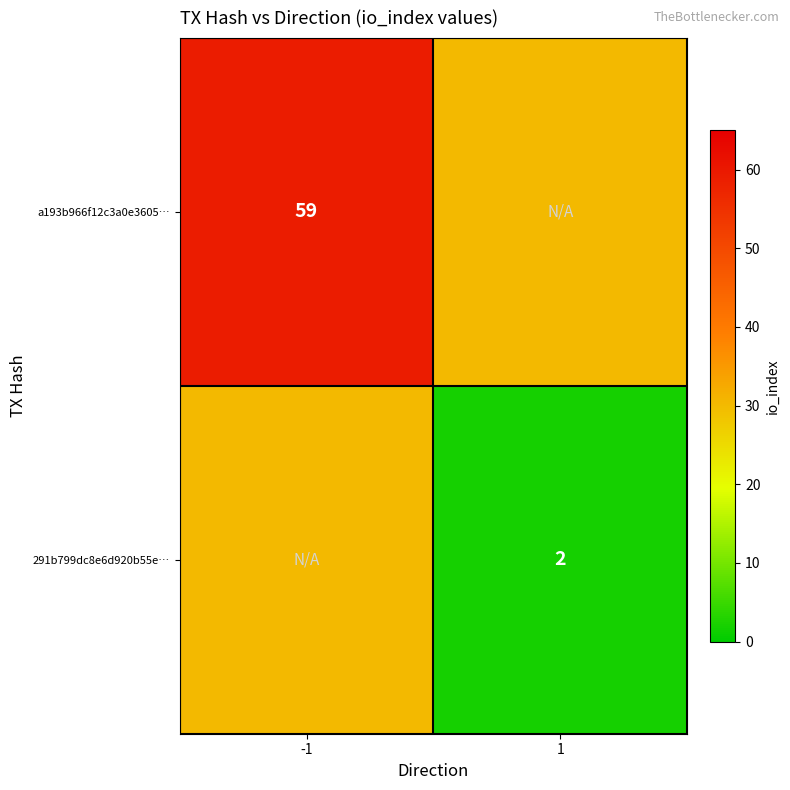

Is the value of a193b966f12c3a0e3605… at -1 greater than the value of 291b799dc8e6d920b55e… at 1?

Yes